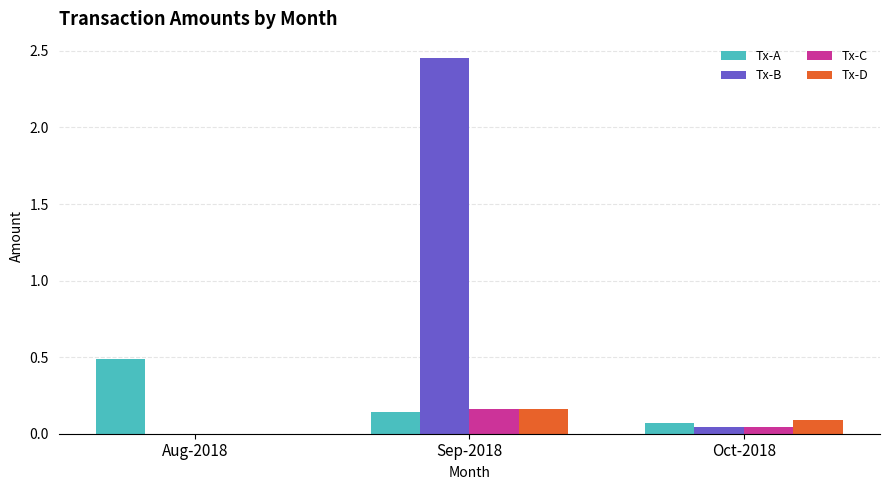

What is the sum of the Tx-A values at Aug-2018 and Sep-2018?

0.6